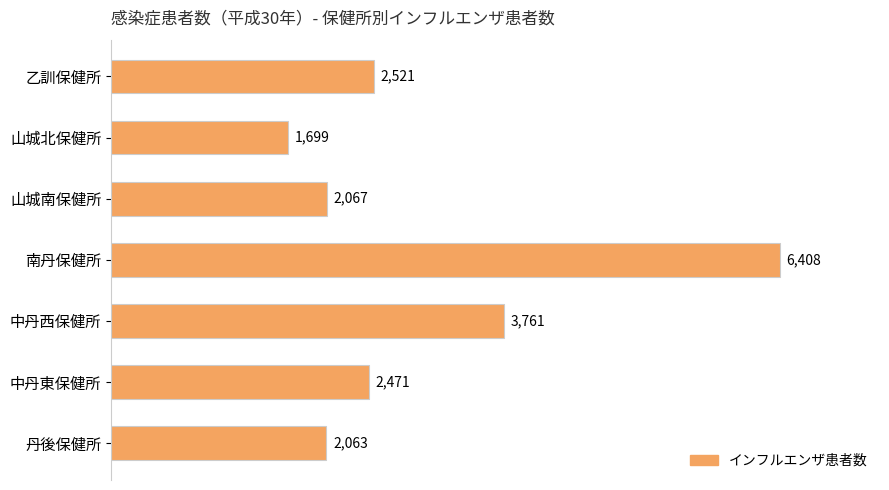

List the labels in order of value, smallest first.

山城北保健所, 丹後保健所, 山城南保健所, 中丹東保健所, 乙訓保健所, 中丹西保健所, 南丹保健所